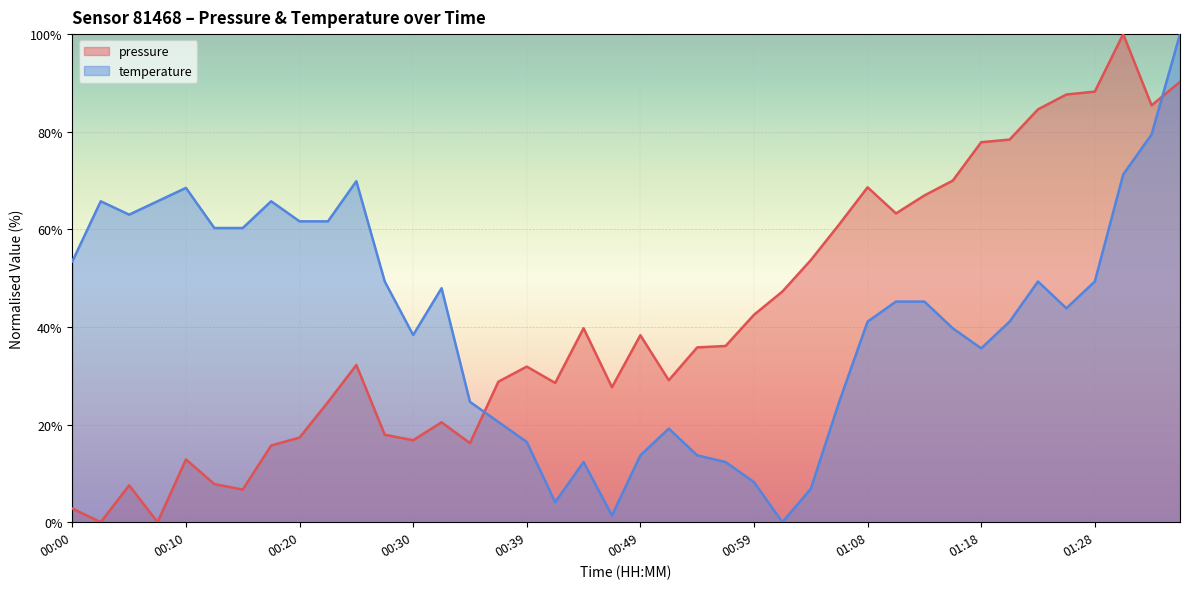

What is the difference between the pressure values at 01:06 and 01:35?

29.2